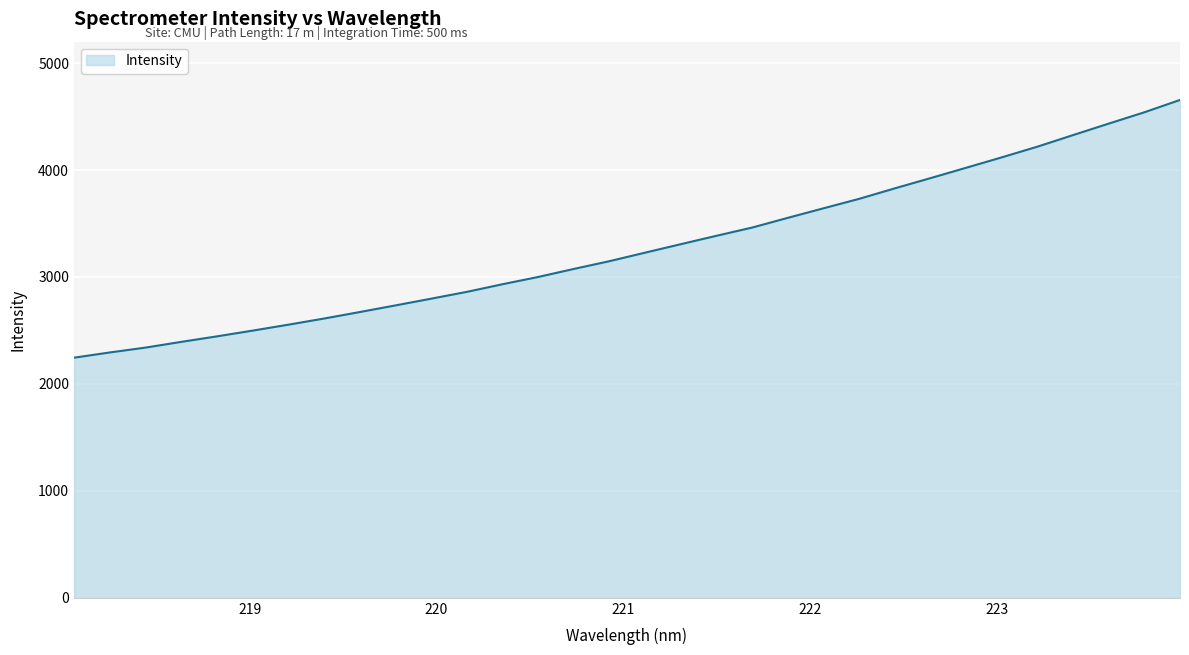

What is the maximum value shown in the chart?

4655.0